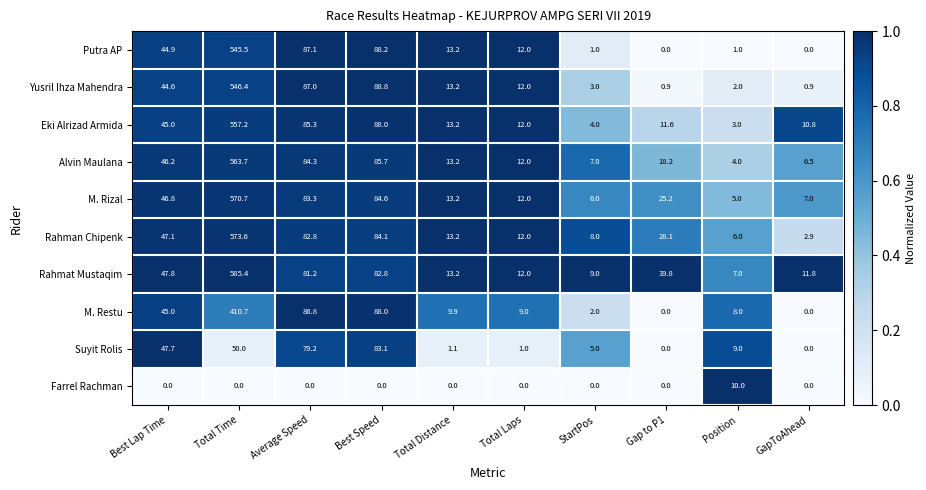

What is the highest value of the Alvin Maulana series?

563.7